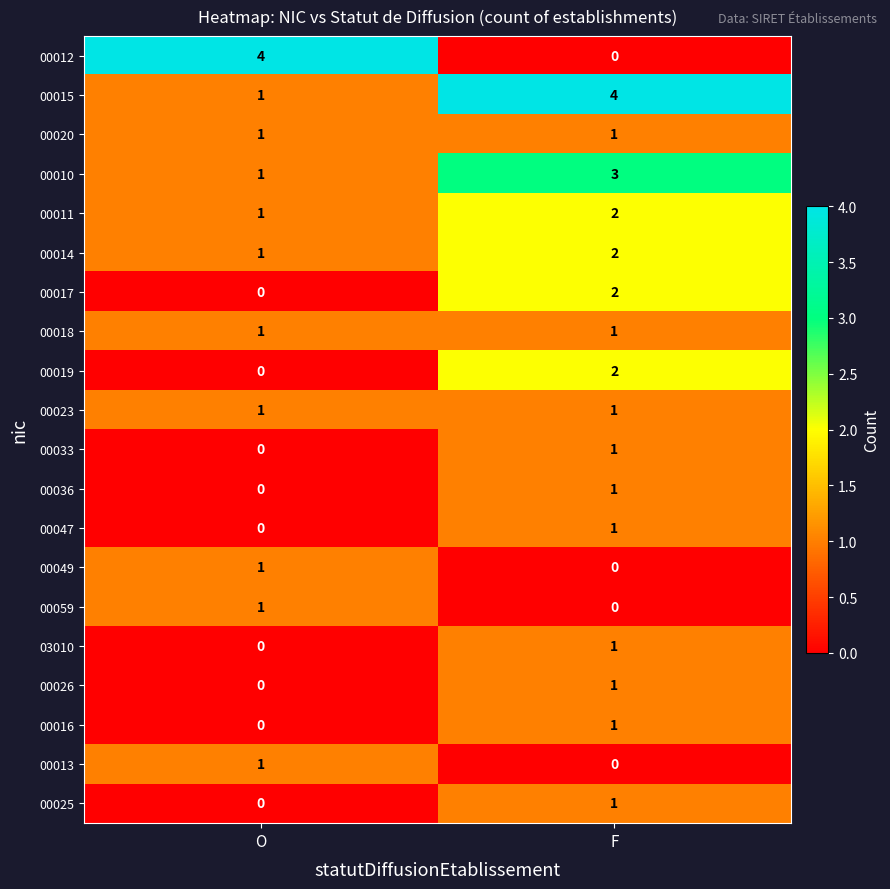

What is the difference between the maximum and minimum values in the 00015 series?

3